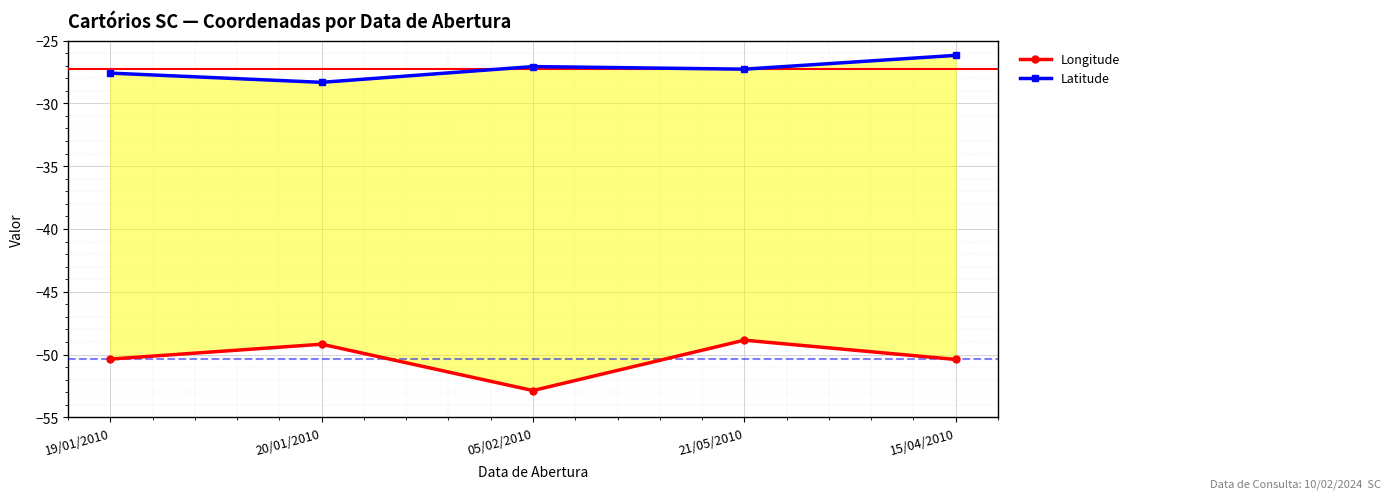

What is the greatest value displayed?

-26.2